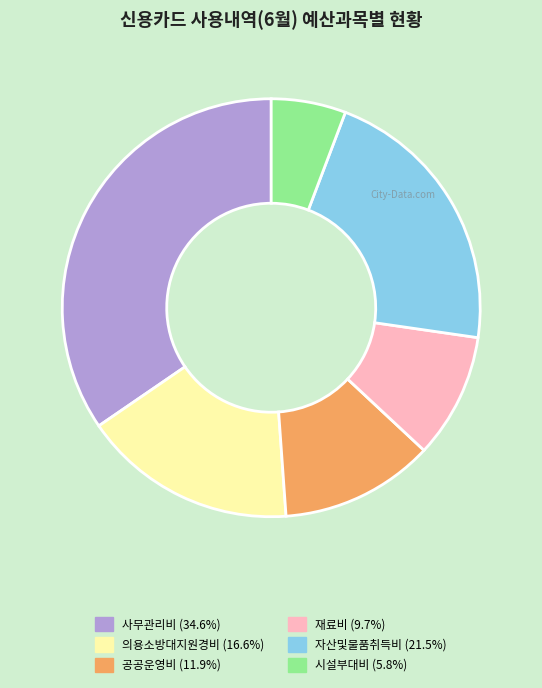

Which slice is the largest?

사무관리비